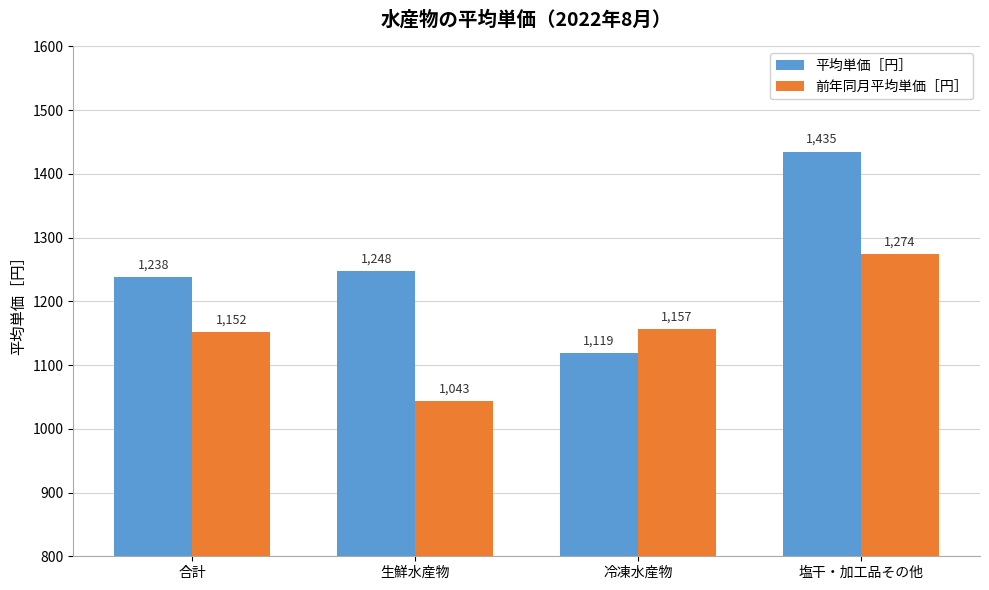

What is the sum of the 前年同月平均単価［円］ values at 塩干・加工品その他 and 生鮮水産物?

2317